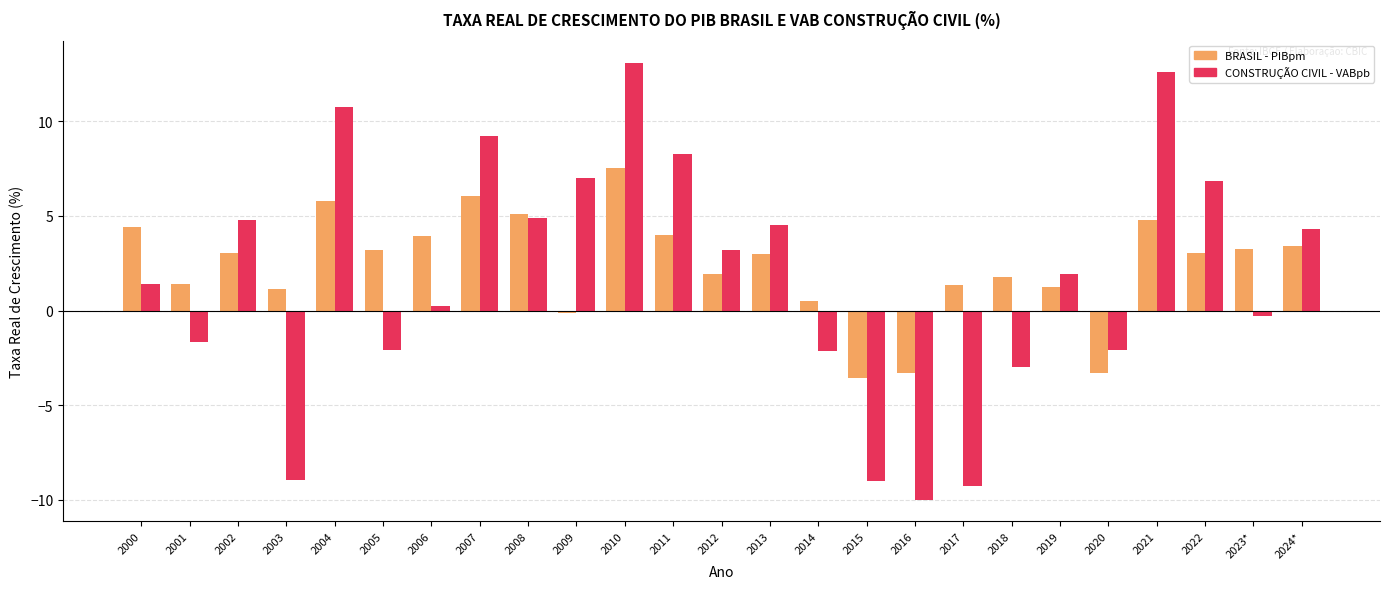

Which series changed the most between 2014 and 2024*?

CONSTRUÇÃO CIVIL - VABpb